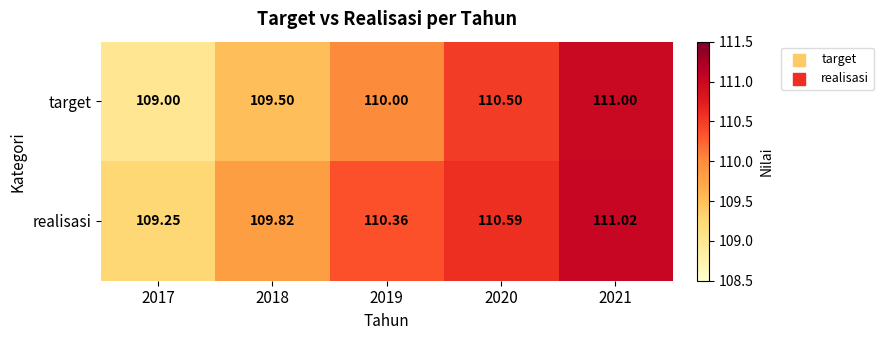

At 2021, list the series in order from smallest to largest.

target, realisasi